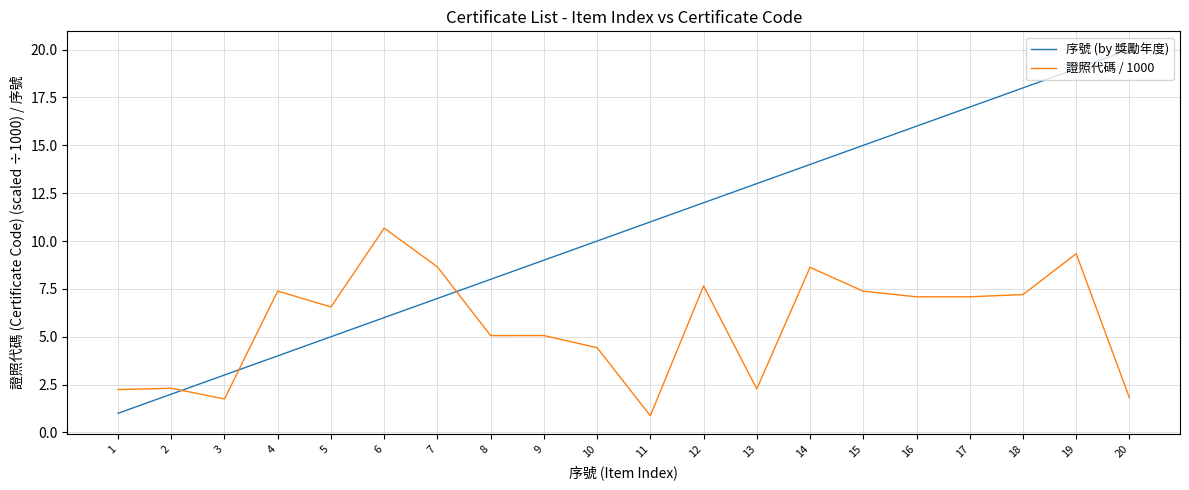

What is the difference between the 證照代碼 / 1000 values at 8 and 15?

2.3